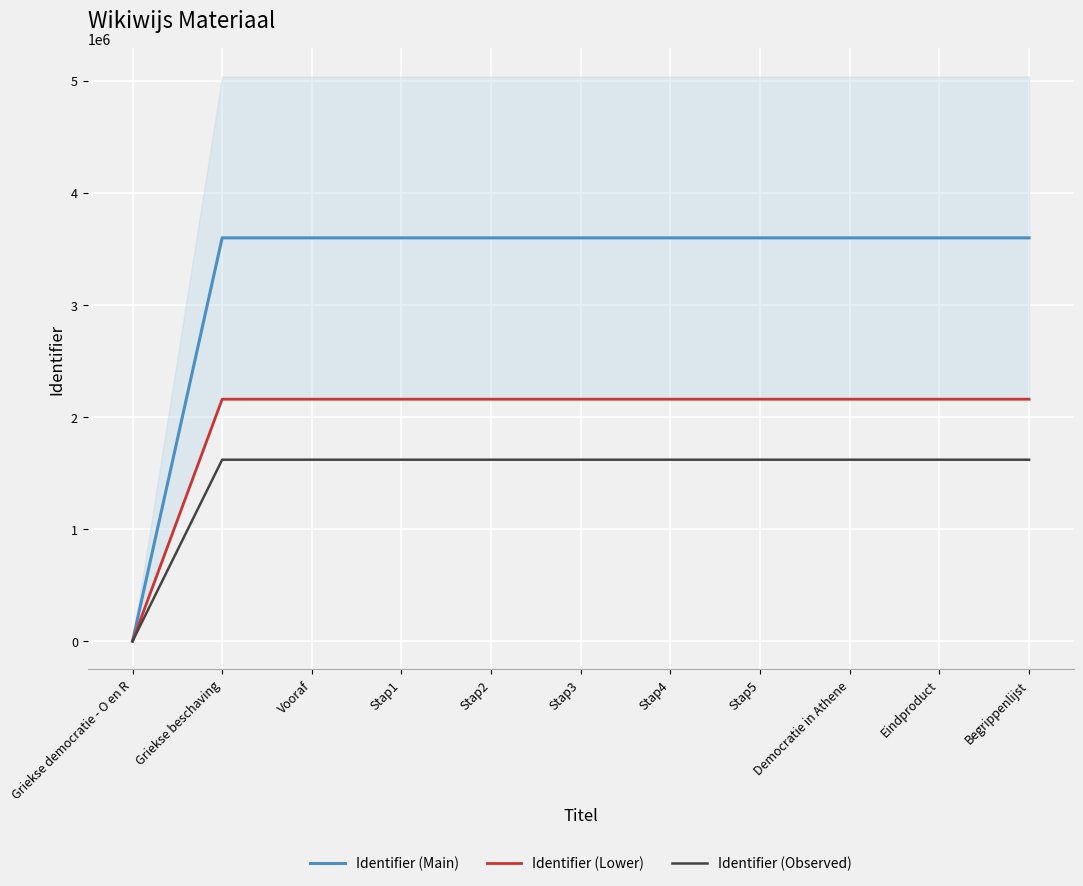

At which label does Identifier (Observed) first exceed 1619390?

Stap3